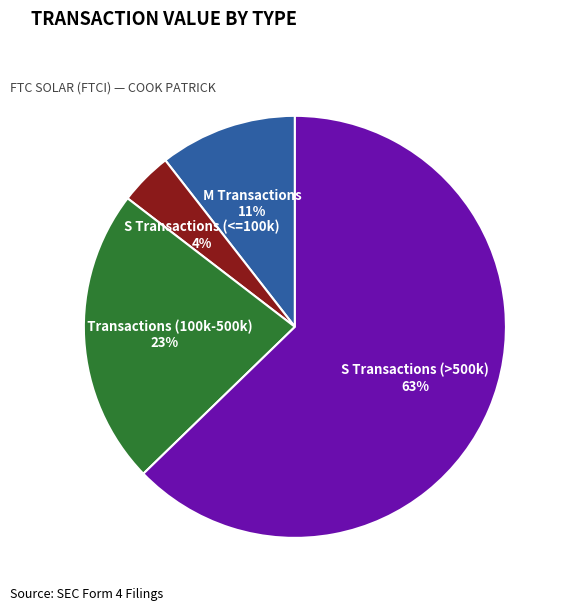

Between S Transactions (<=100k) and S Transactions (100k-500k), which is larger?

S Transactions (100k-500k)